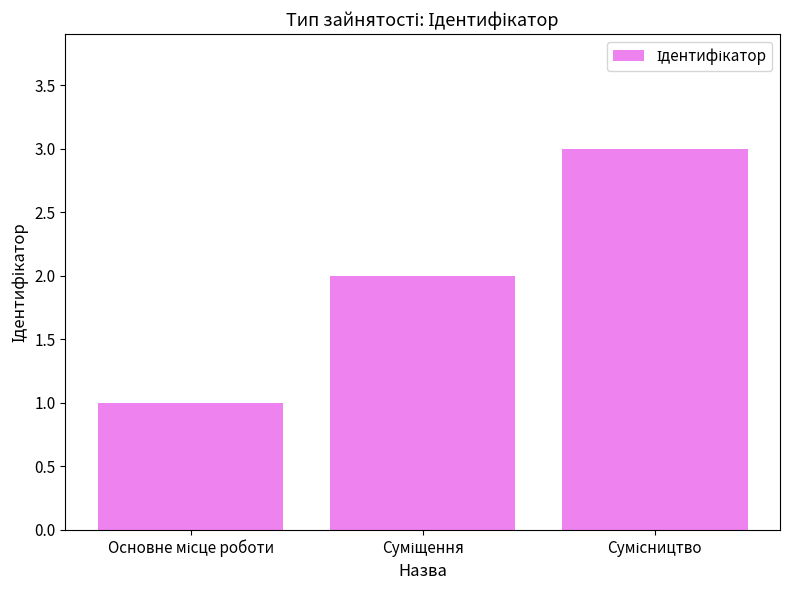

Does the chart contain any negative values?

No